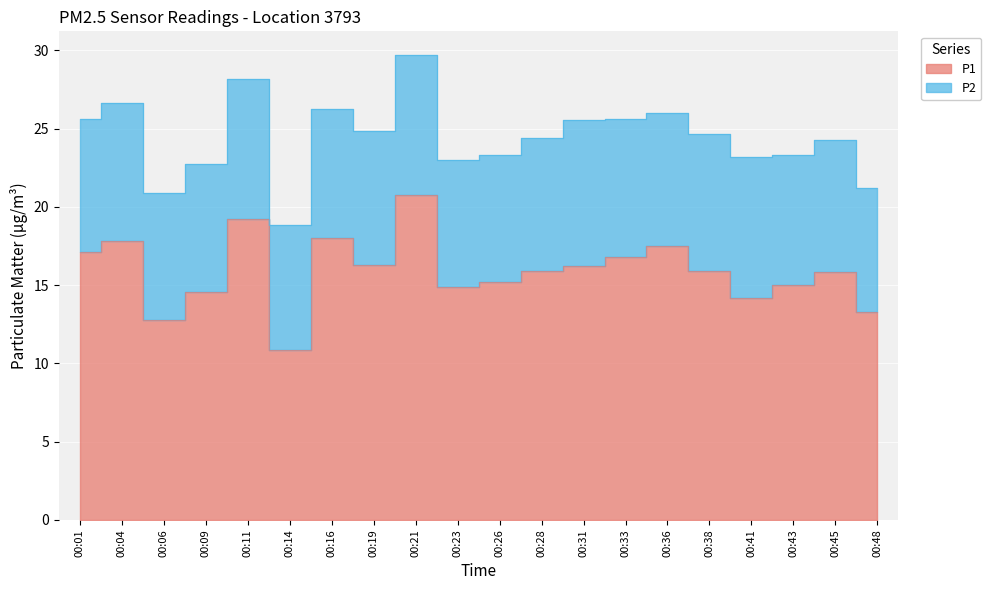

List the labels in order of value, largest first.

00:21, 00:11, 00:16, 00:04, 00:36, 00:01, 00:33, 00:19, 00:31, 00:28, 00:38, 00:45, 00:26, 00:43, 00:23, 00:09, 00:41, 00:48, 00:06, 00:14